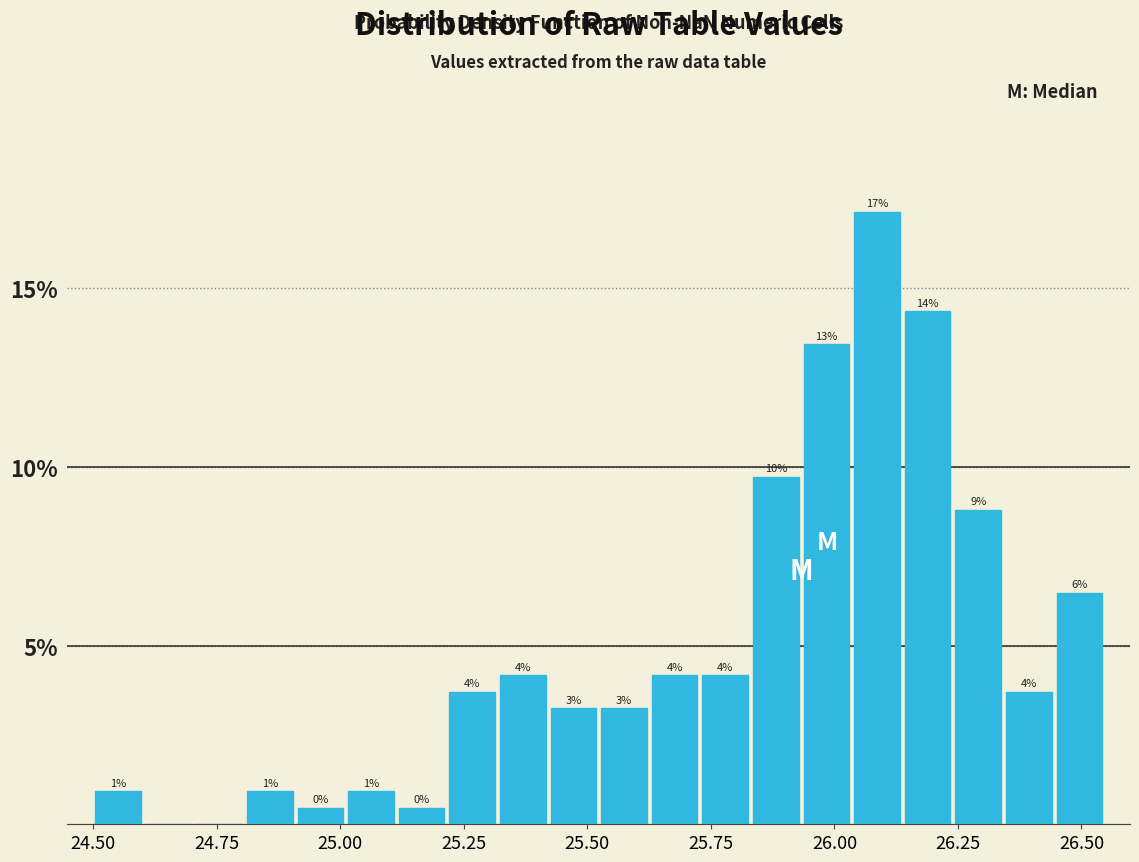

Around what value on the x-axis is the tallest bar? Give the approximate position of its centre, as read against the axis.

26.10